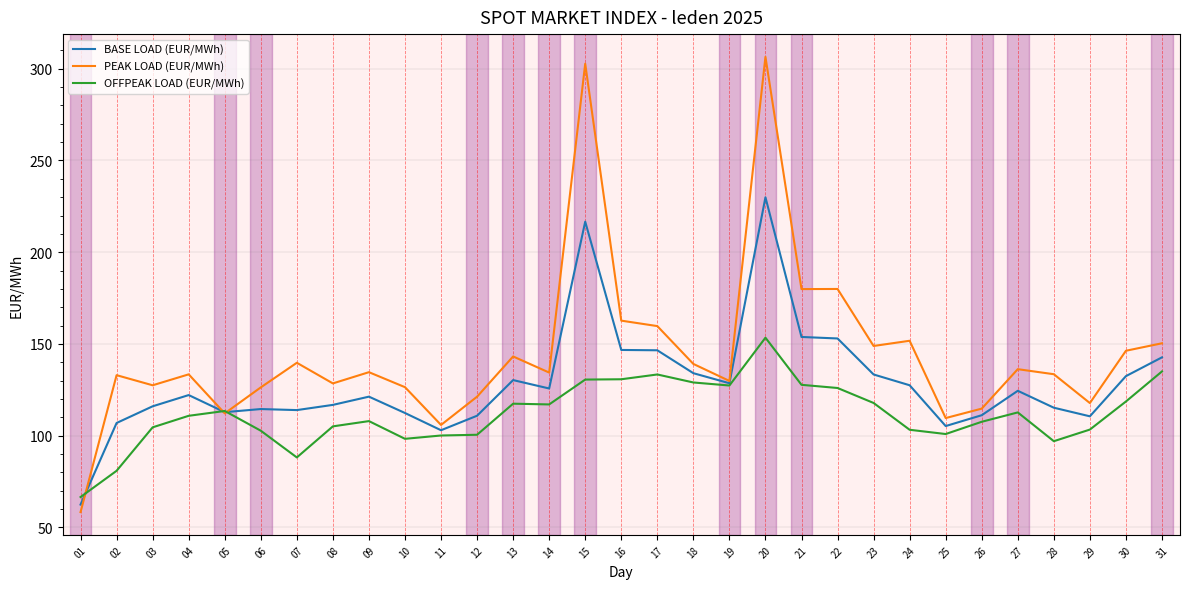

At which category does OFFPEAK LOAD (EUR/MWh) reach its first local valley?

07